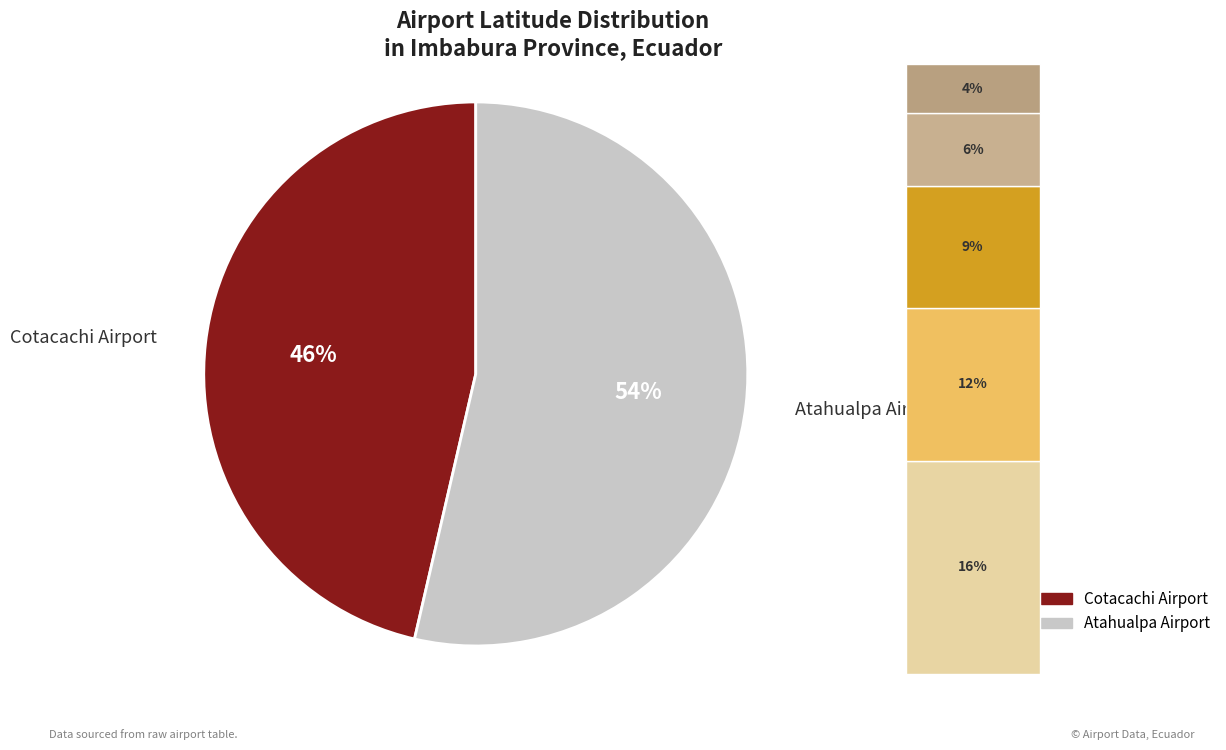

Count the number of slices in the pie.

2